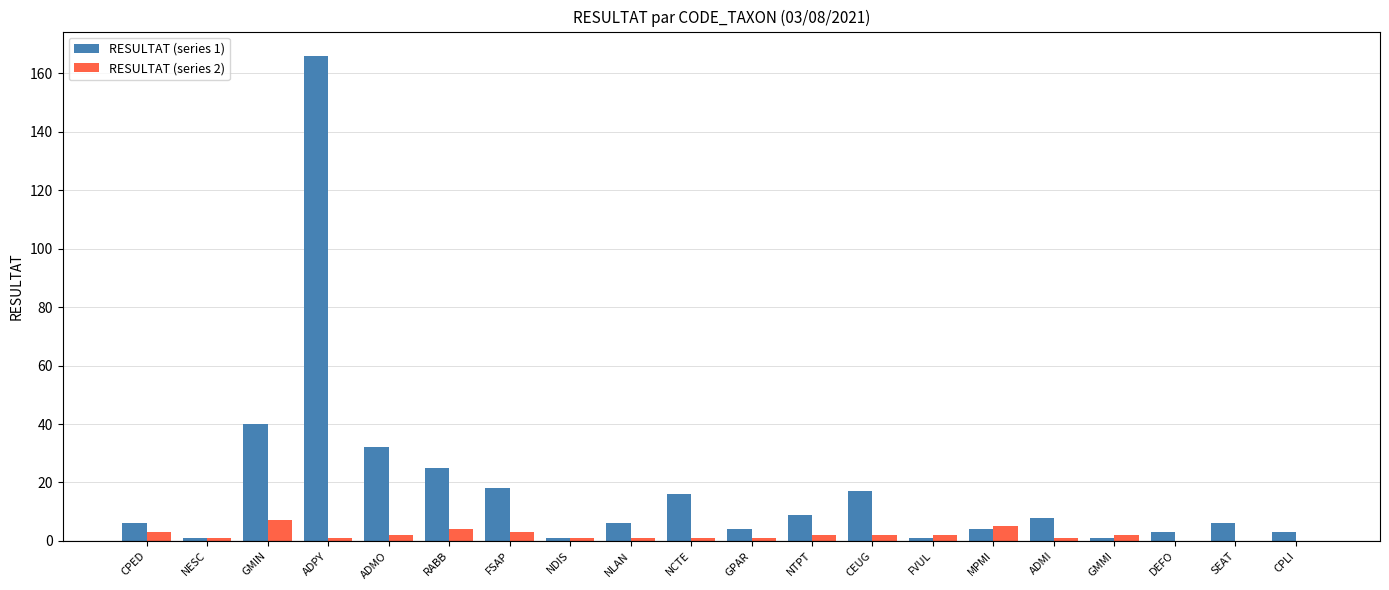

At which label does RESULTAT (series 1) reach its peak?

ADPY